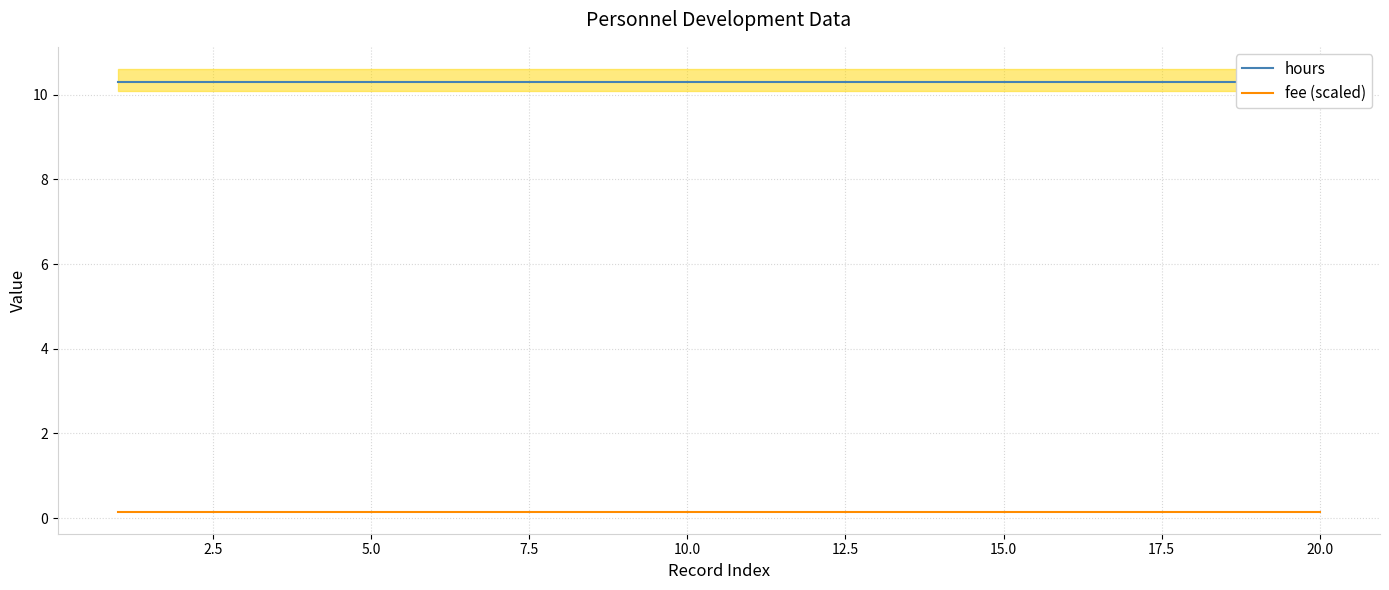

Does the chart have visible grid lines?

Yes